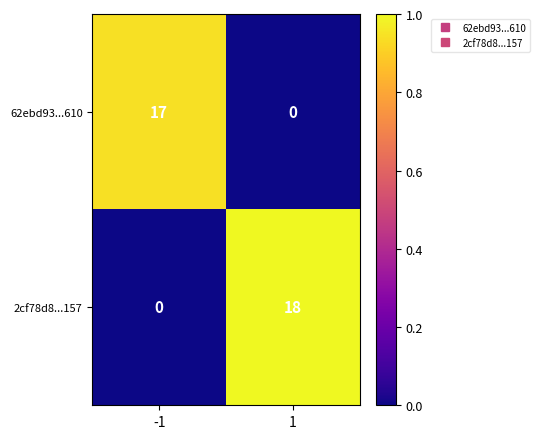

Is it true that 2cf78d8...157 equals 27 at 1?

False